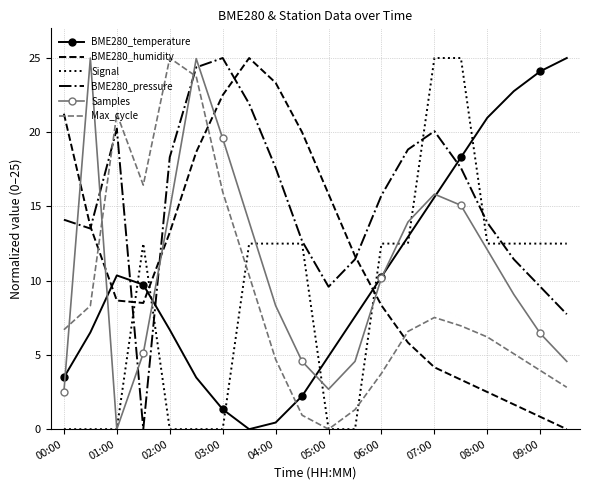

Which series has the largest total across all categories?

BME280_pressure